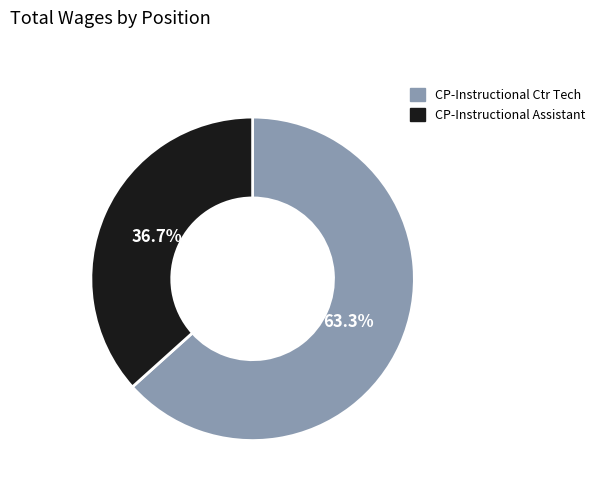

Which slice is the largest?

CP-Instructional Ctr Tech